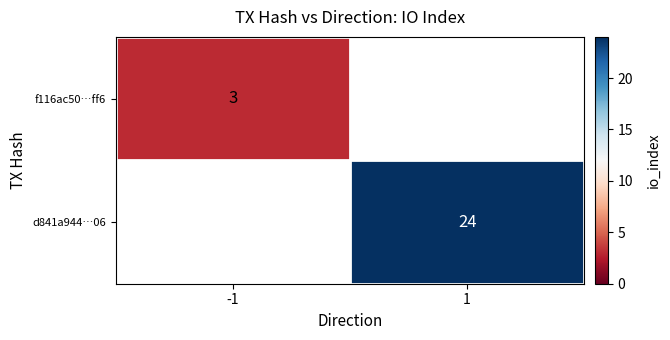

The f116ac50…ff6 series shows 3 at -1. True or false?

True